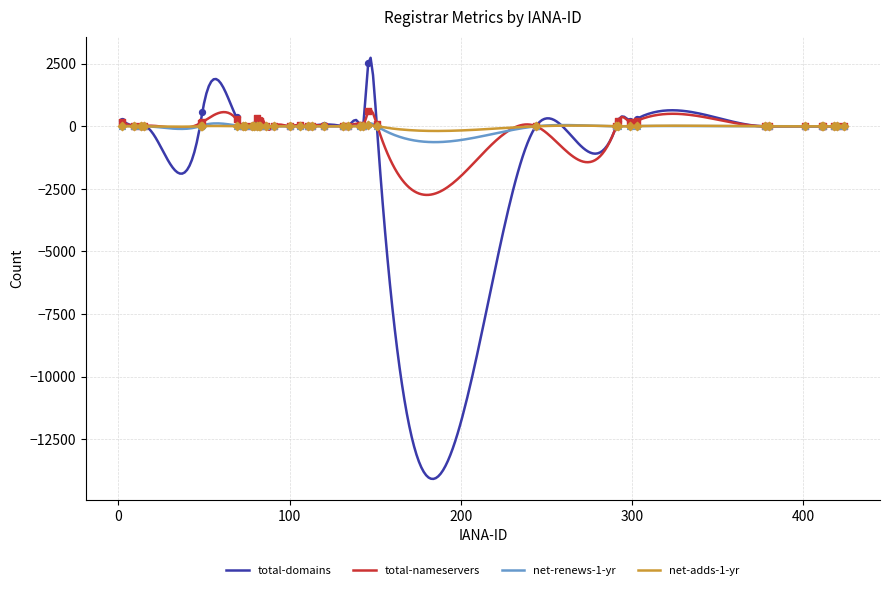

Which series has the largest Y range (max minus min)?

total-domains